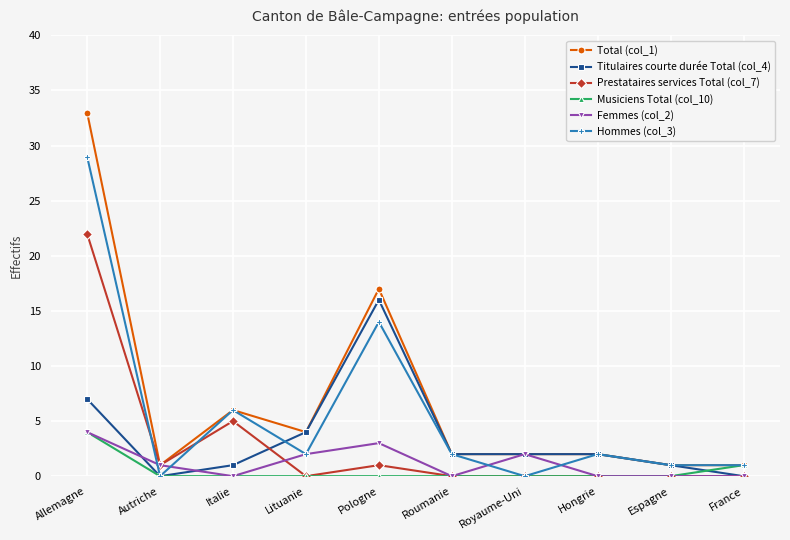

Which series changed the most between Italie and Royaume-Uni?

Hommes (col_3)